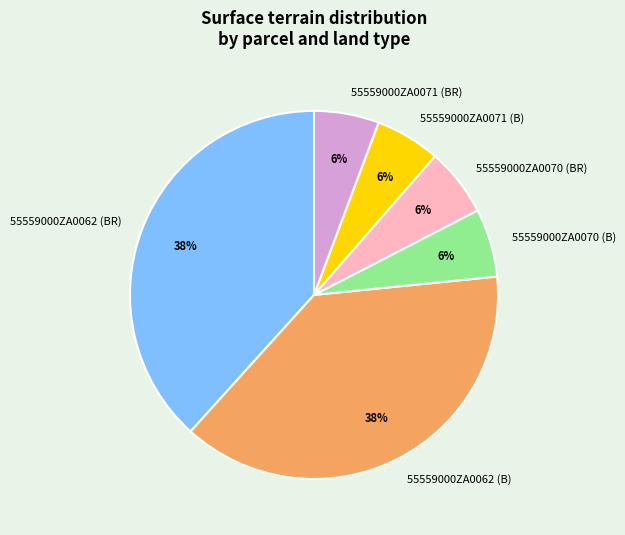

Is there any slice that represents more than half of the pie?

No